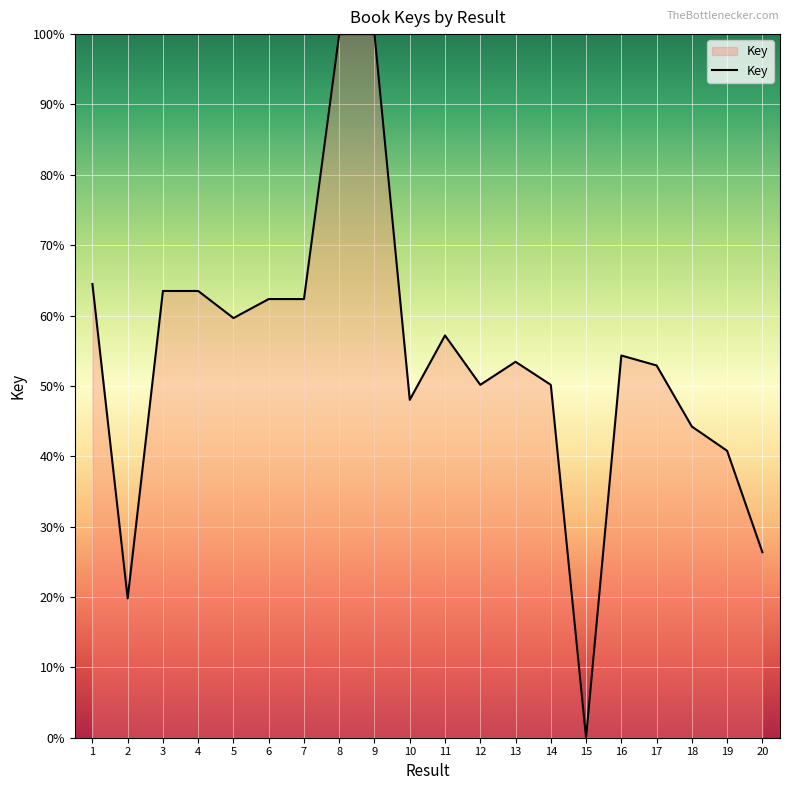

Count the number of categories in the chart.

20